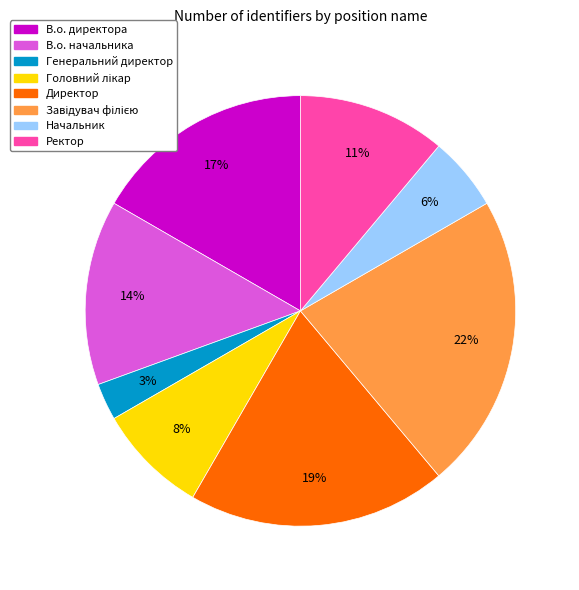

To the nearest percent, what is the combined percentage of В.о. начальника and Ректор?

25%